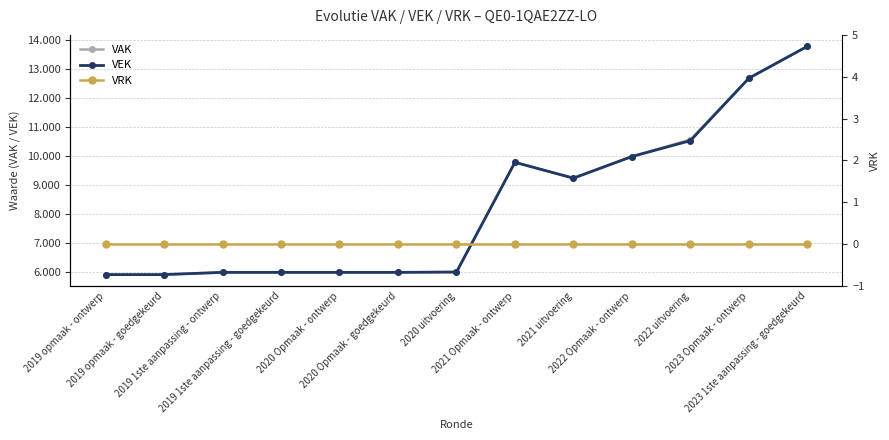

What position from the right is 2023 1ste aanpassing - goedgekeurd?

1